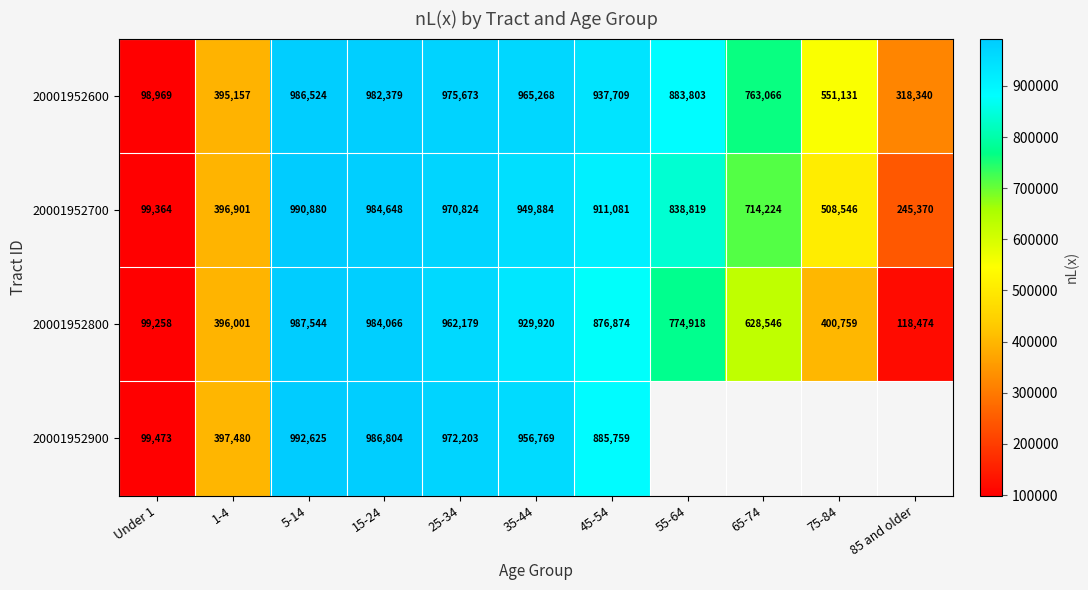

Is the value of 20001952800 at 5-14 greater than the value of 20001952700 at 1-4?

Yes